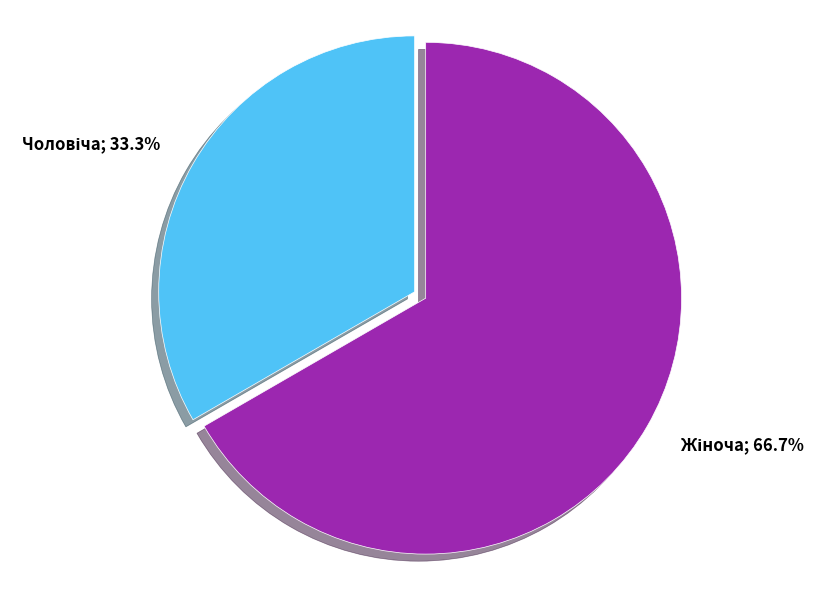

How many slices are in this pie chart?

2